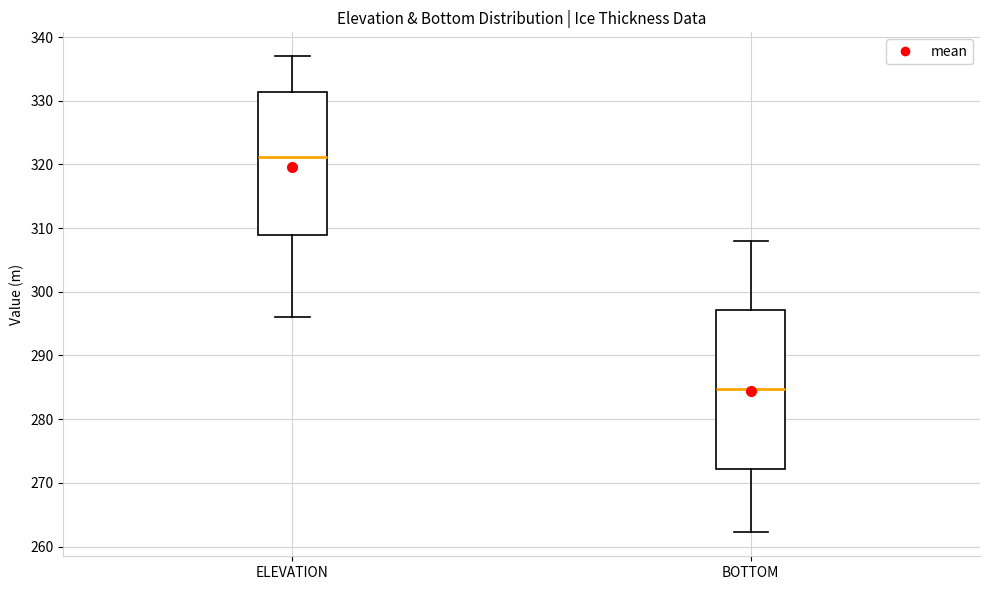

Reading left to right, transcribe this box plot: for each box, give where its median line is, the range the box spans, and where its two whiskers end, as read against the y-axis. The values are not printed on the chart, so give them approximately, as read against the axis.

ELEVATION: median 321, box 309 to 331, whiskers 296 to 337
BOTTOM: median 285, box 272 to 297, whiskers 262 to 308